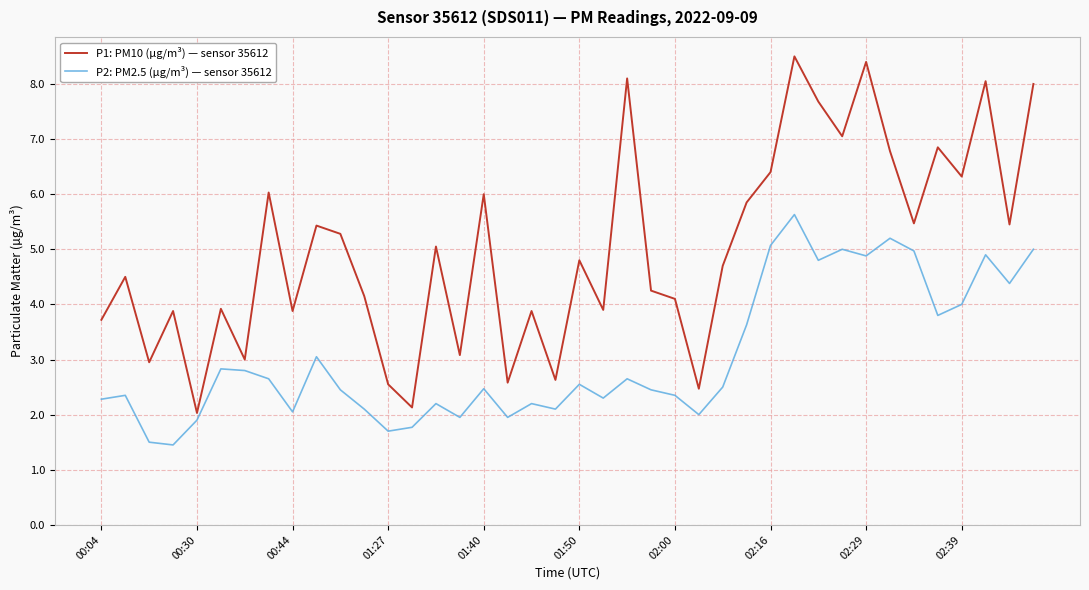

What is the average value of the P2: PM2.5 (µg/m³) — sensor 35612 series?

3.0